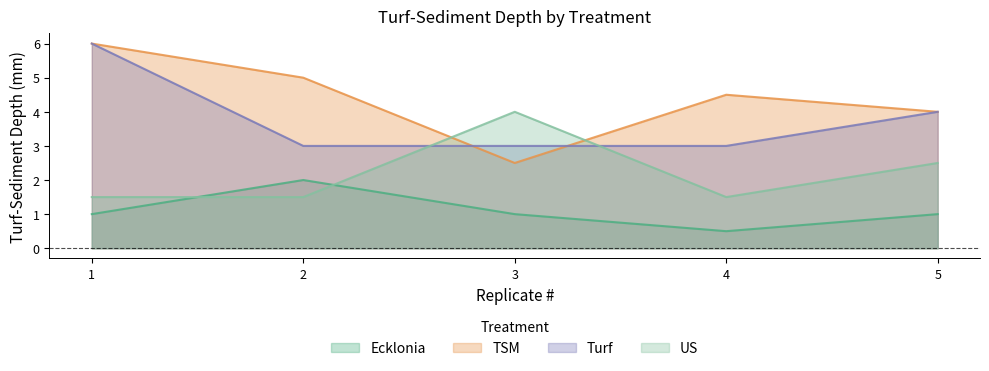

What is the maximum value for Turf?

6.0